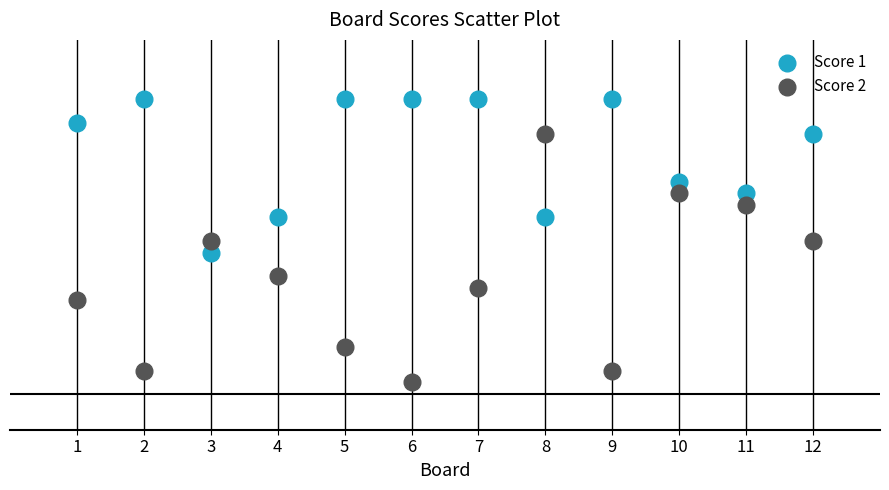

Which series reaches the minimum Y coordinate?

Score 2